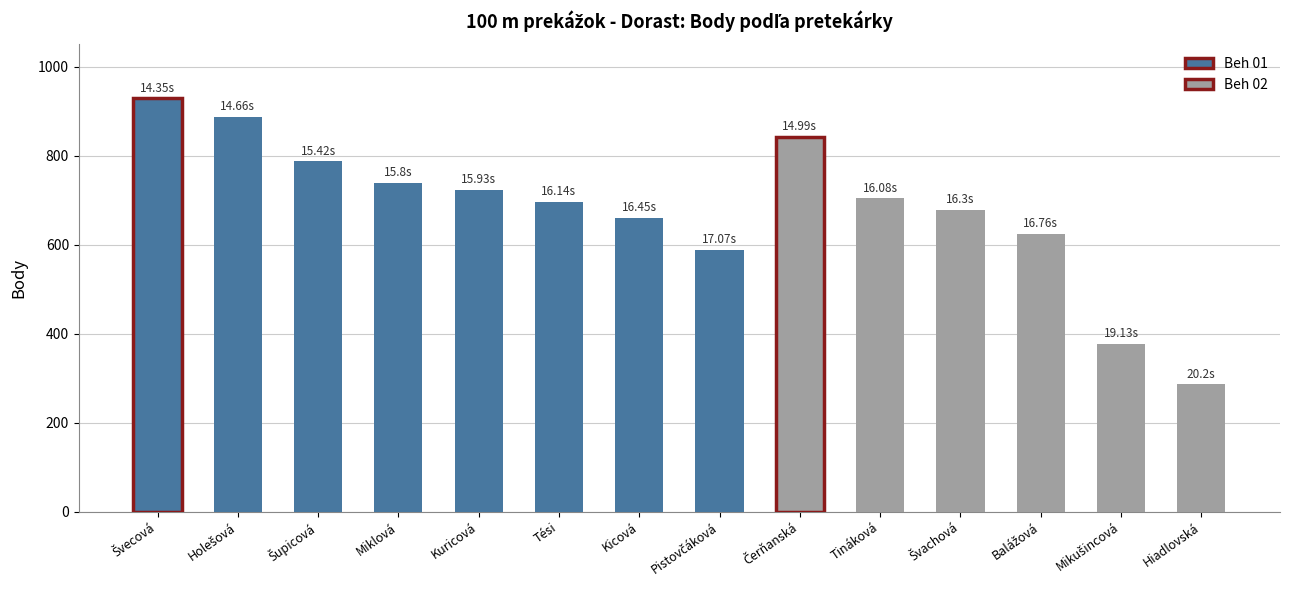

Reading left to right, list all the values displayed in this chart.

Švecová=929	Holešová=887	Šupicová=787	Miklová=739	Kuricová=723	Tési=697	Kicová=660	Pistovčáková=589	Čerňanská=843	Tináková=704	Švachová=678	Balážová=624	Mikušincová=378	Hiadlovská=286